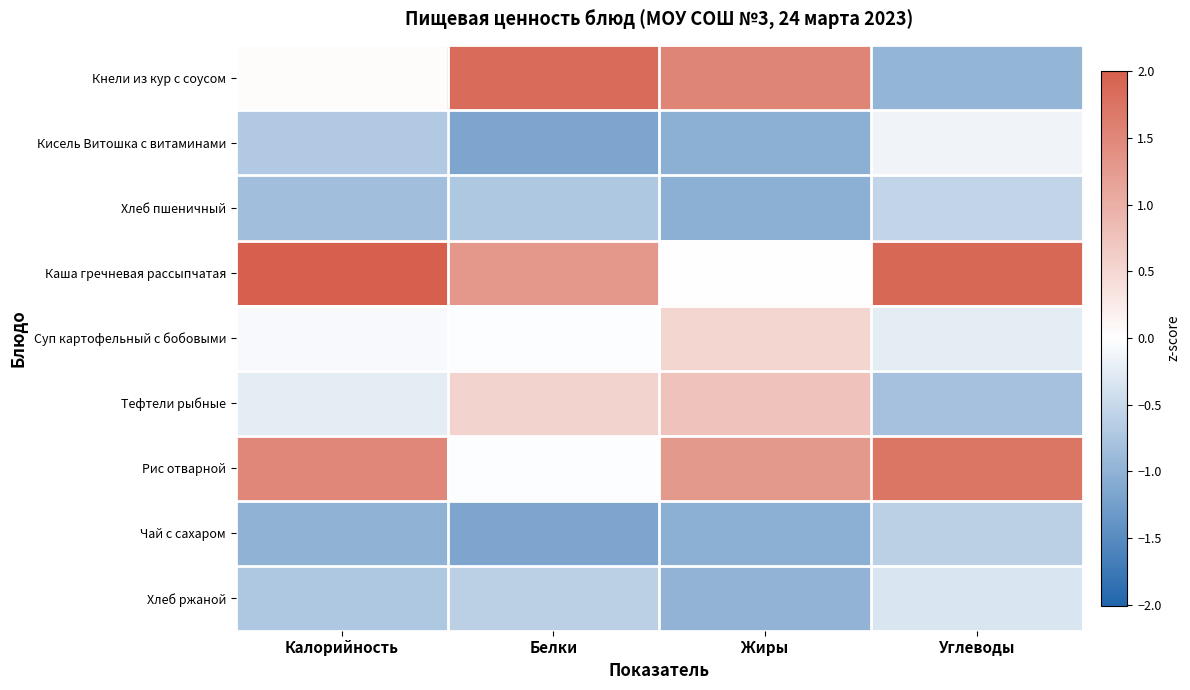

Which series has the widest spread of values?

Кнели из кур с соусом